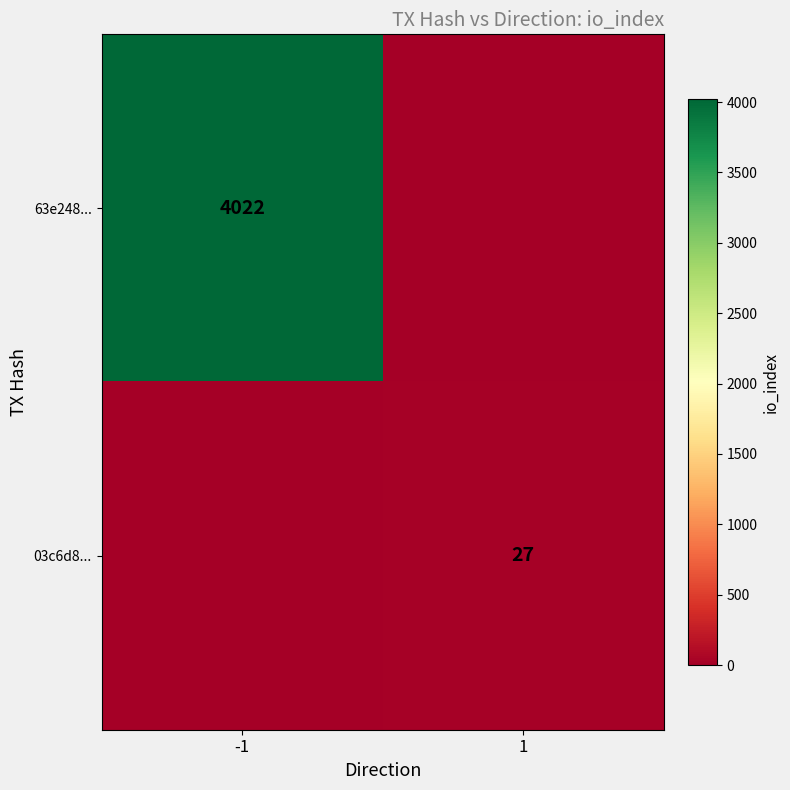

Which category has the highest value across all series?

-1